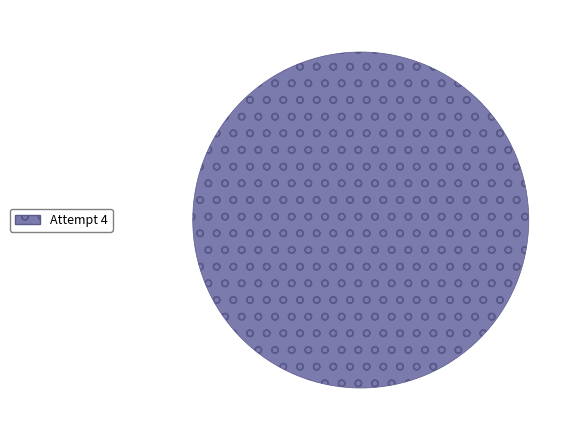

The Attempt 4 slice represents 100% of the pie. True or false?

True